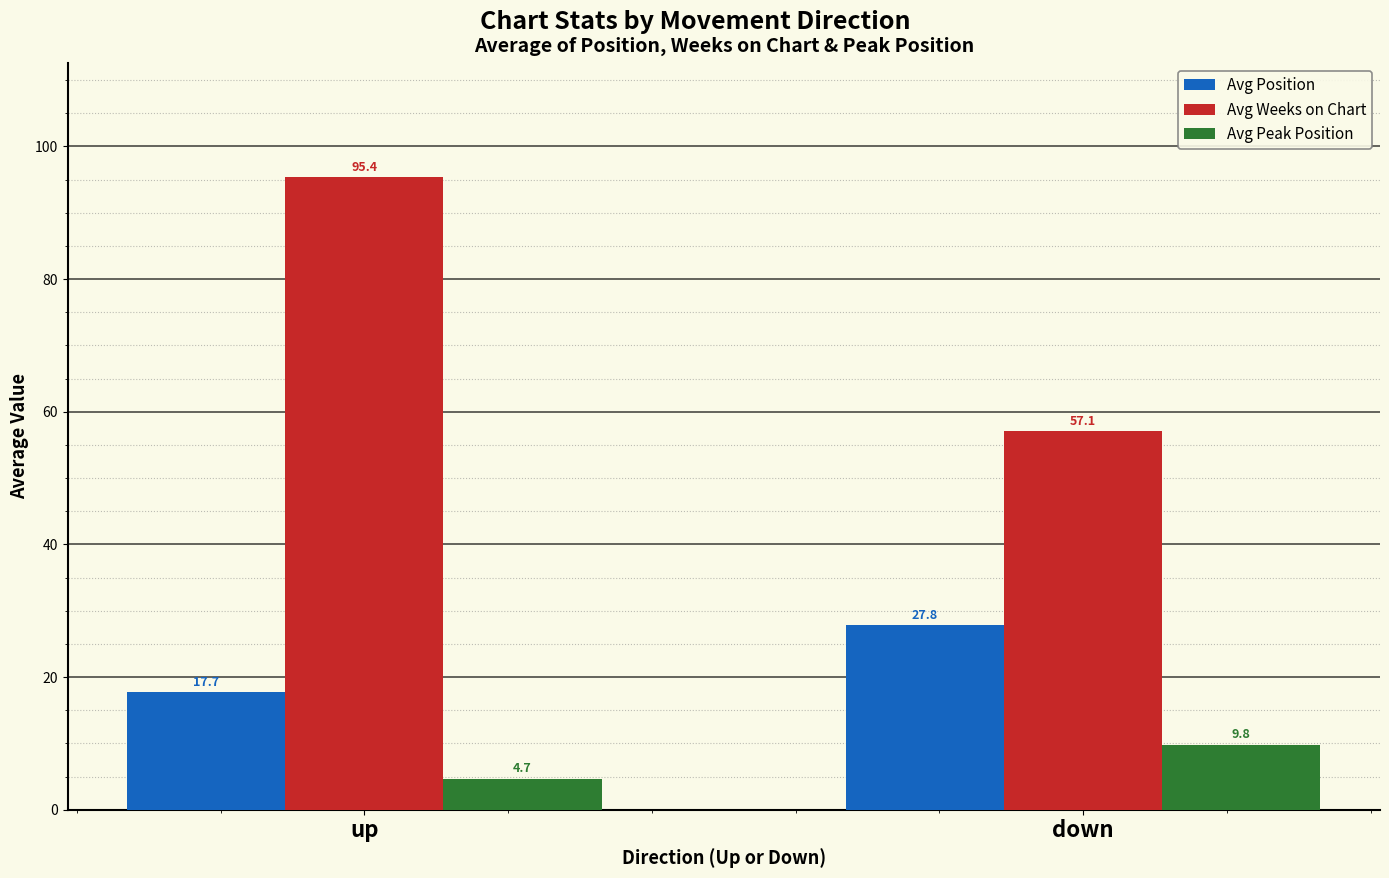

At which category is the sum across all series the highest?

up